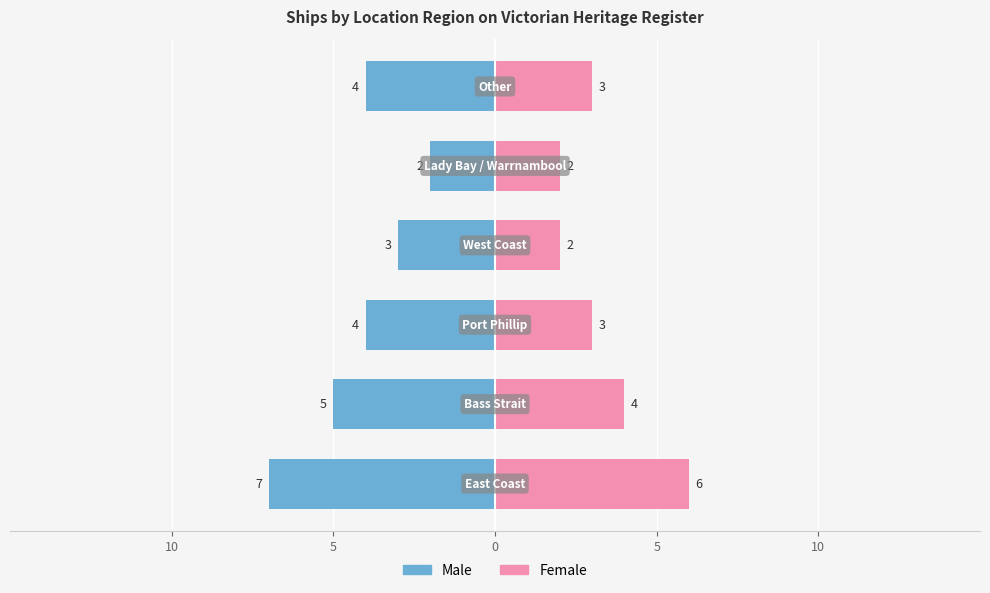

What is the value of the Male bar at the 1st from the left?

-7